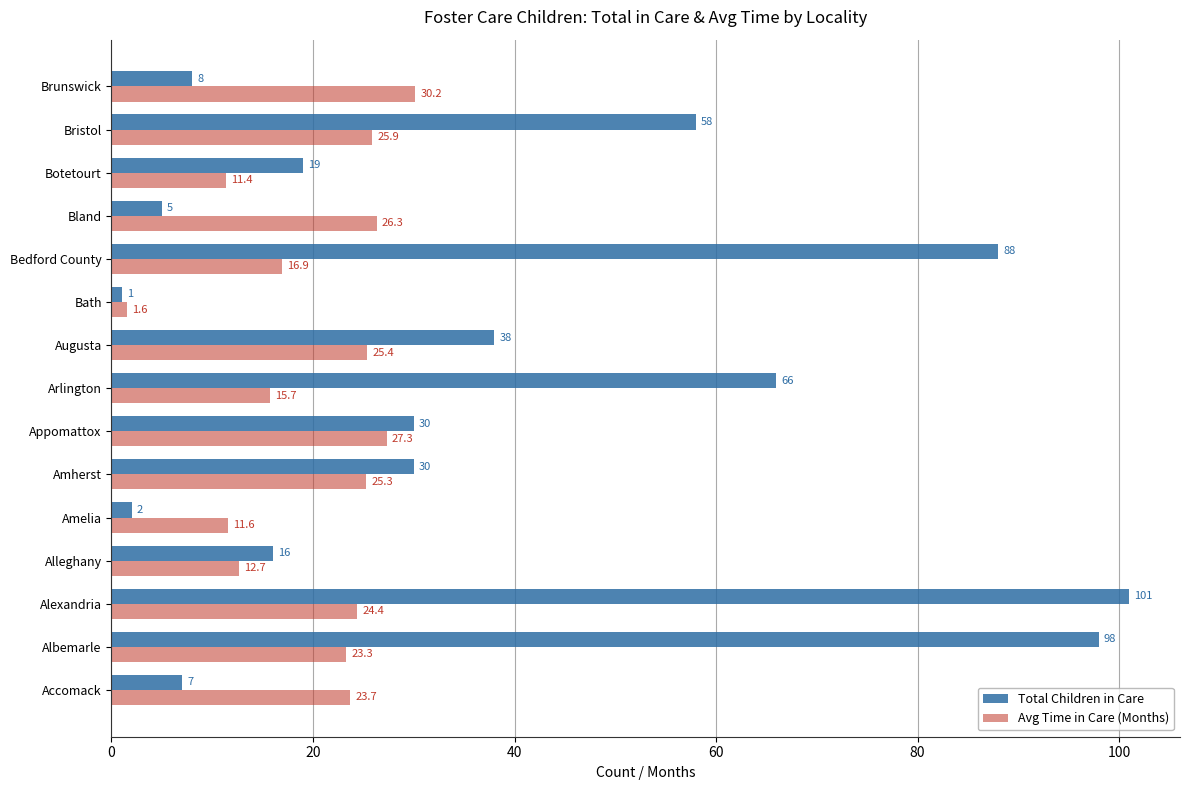

Rank the series by their average value, from highest to lowest.

Total Children in Care, Avg Time in Care (Months)